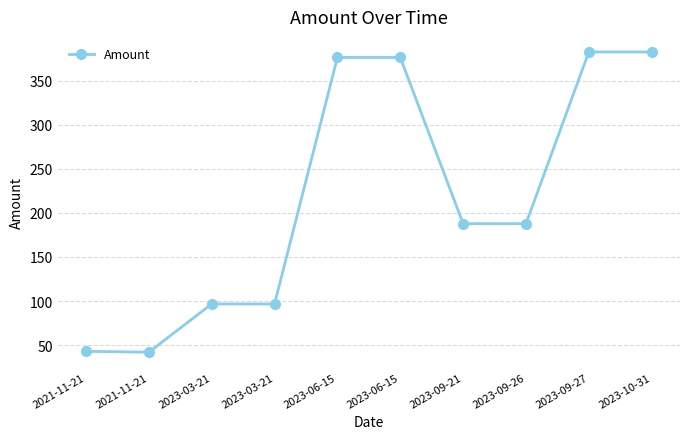

Count the number of data series in this chart.

1